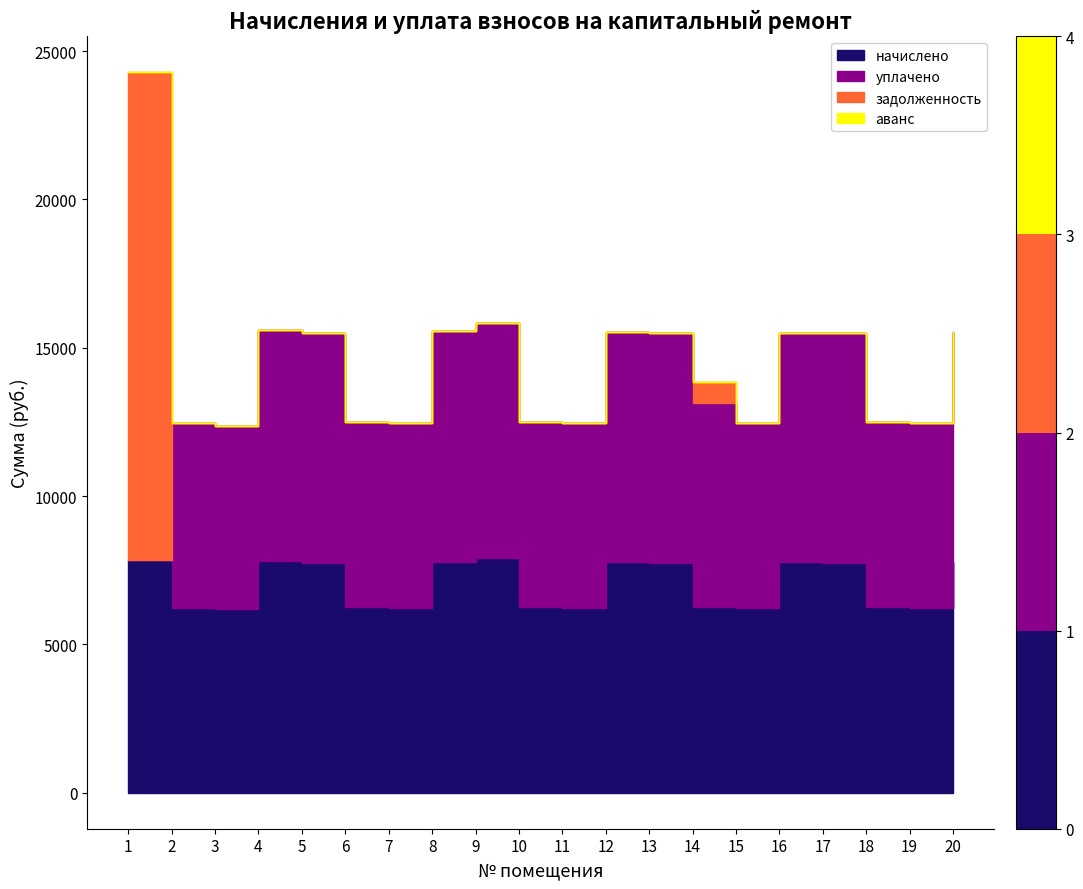

Which category has the highest value in the уплачено series?

9